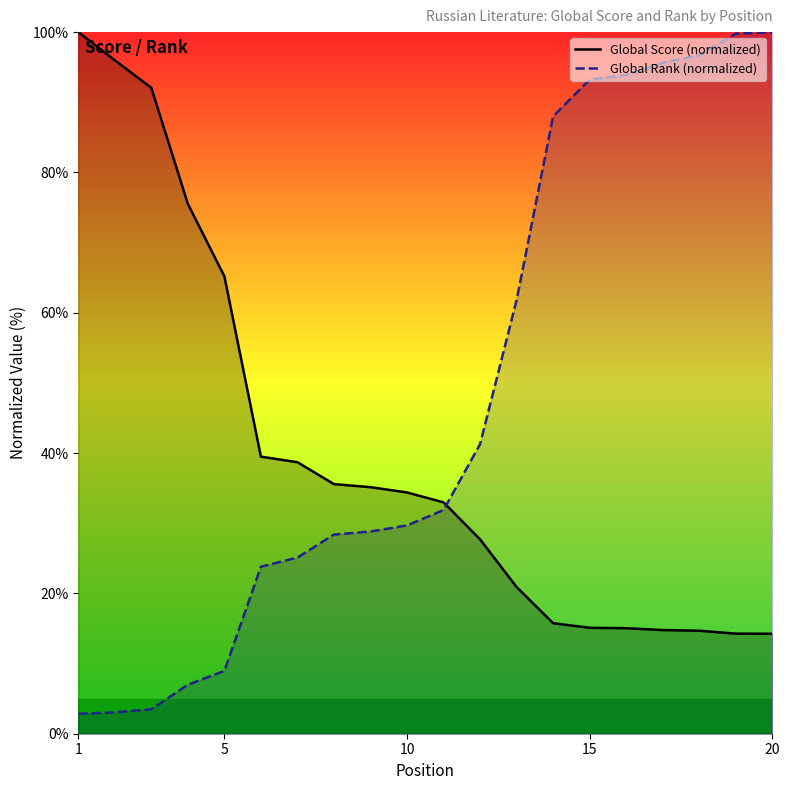

True or false: Global Score (normalized) and Global Rank (normalized) intersect in this chart.

True